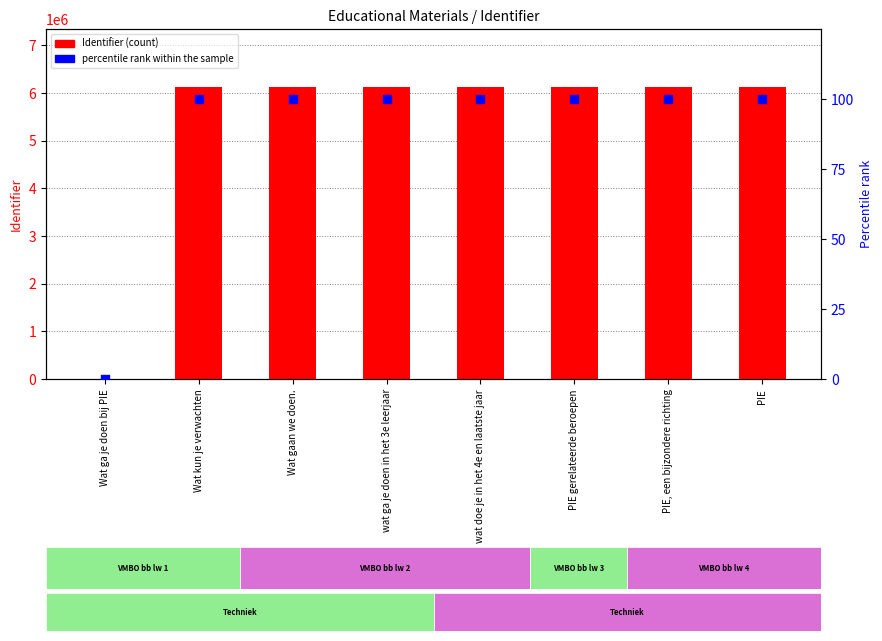

Which series has the widest spread of Y values?

Identifier